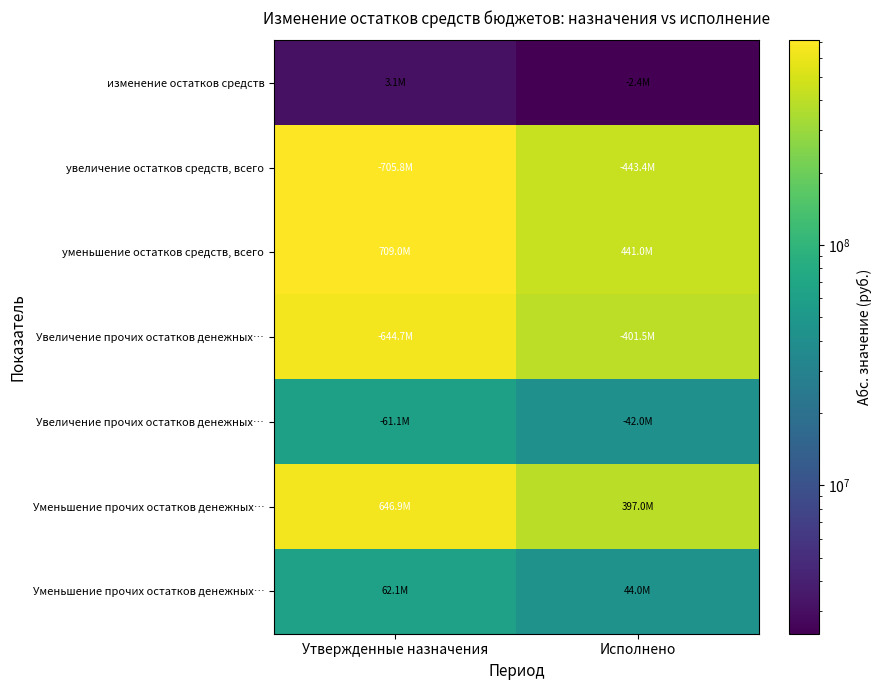

At which category is the sum across all series the highest?

Утвержденные назначения